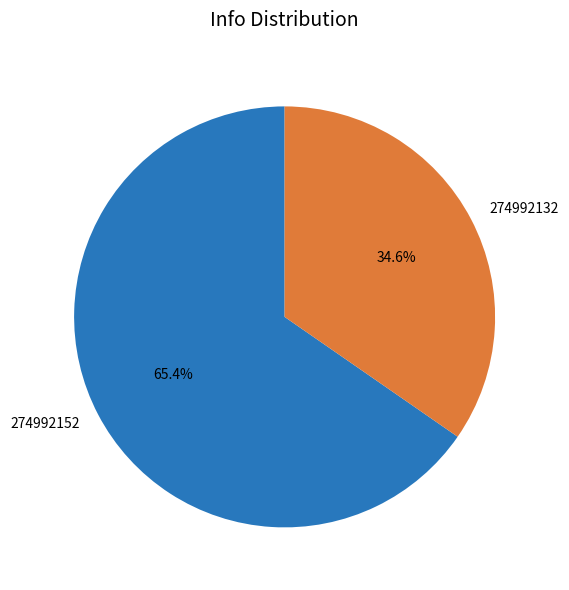

Do 274992152 and 274992132 together represent more than half of the pie?

Yes